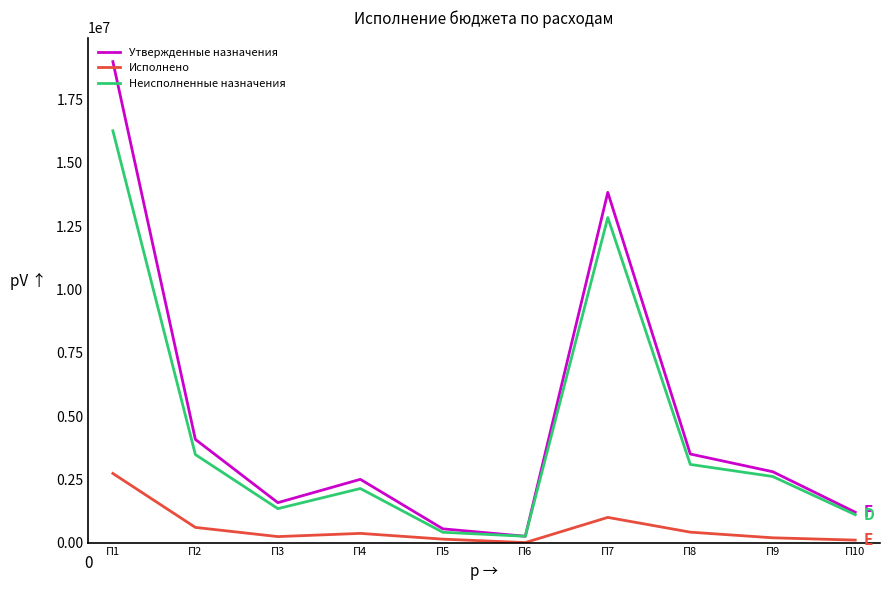

How many distinct data groups are displayed?

3